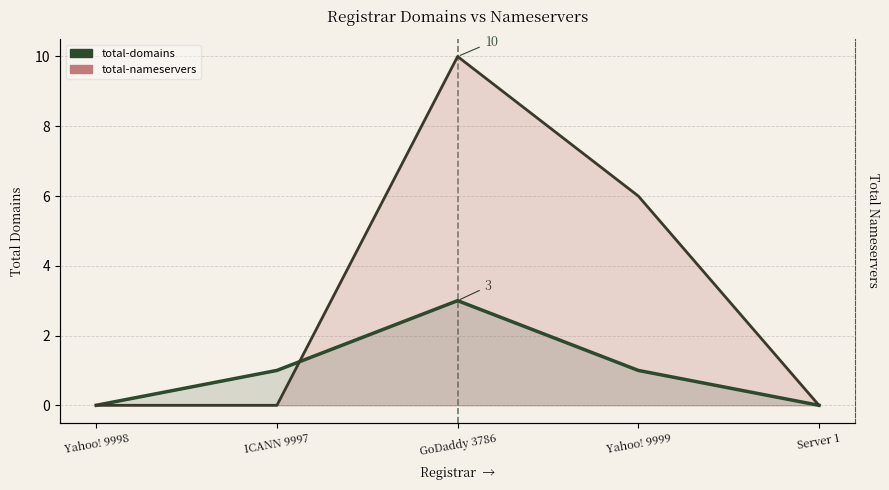

What position from the left is ICANN 9997?

2